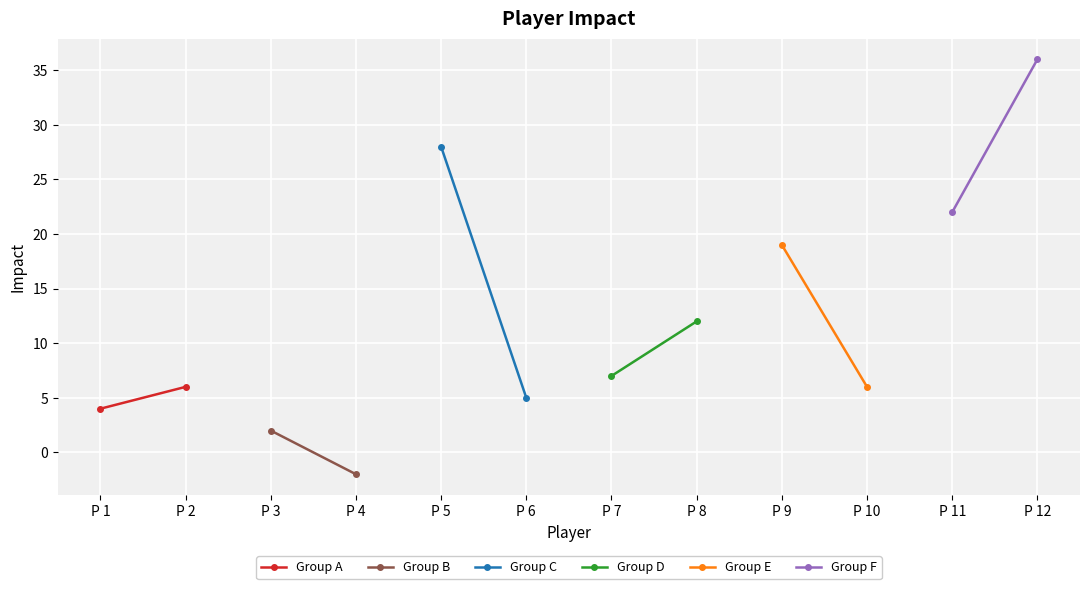

How many Group B values are between -2 and 2?

2